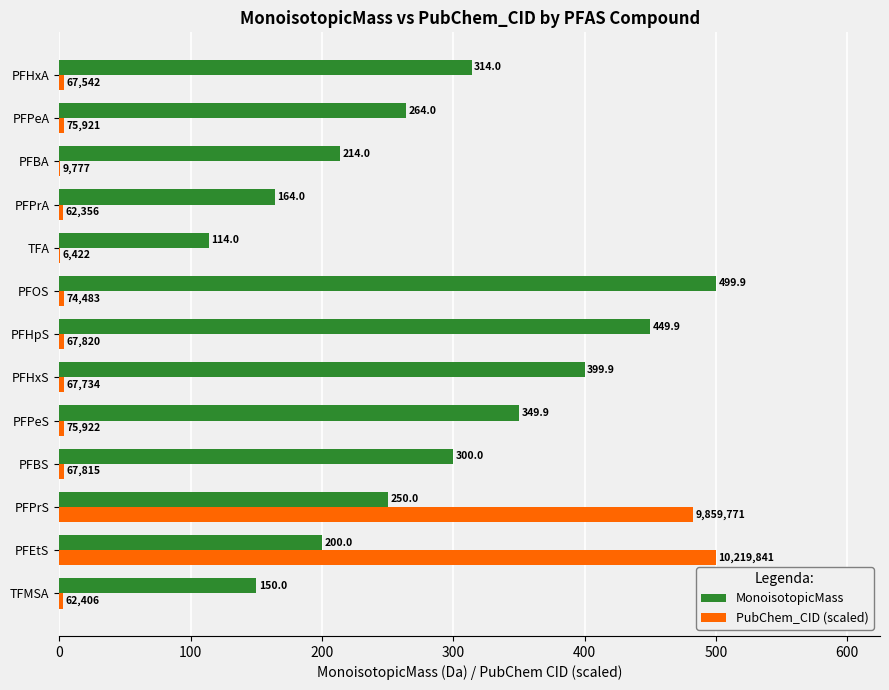

Which series has the largest total across all categories?

MonoisotopicMass